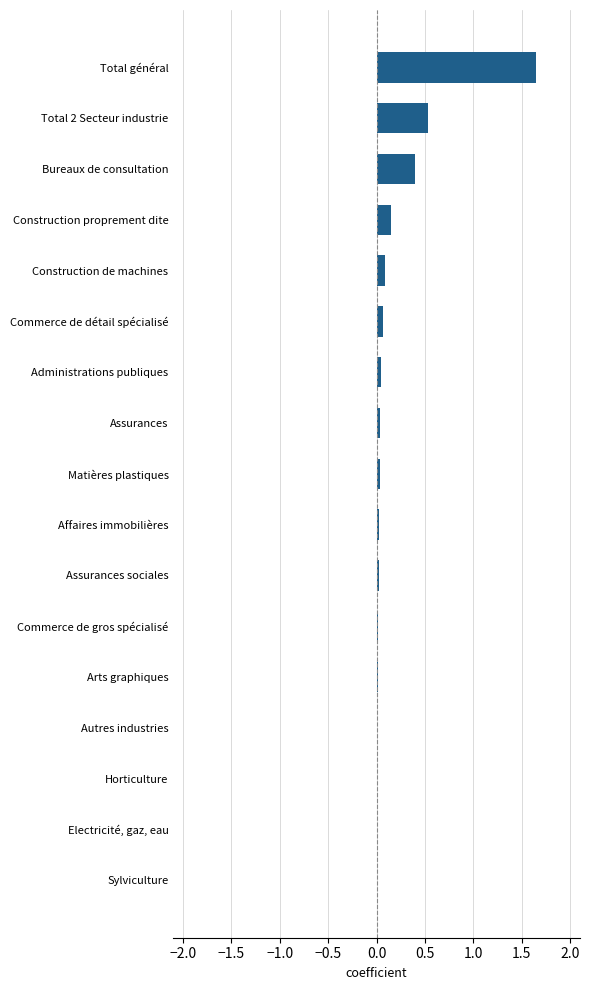

Between Construction de machines and Sylviculture, which is larger?

Construction de machines